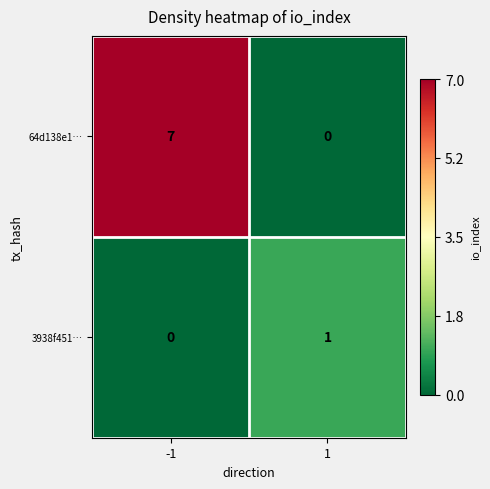

Count the number of data series in this chart.

2